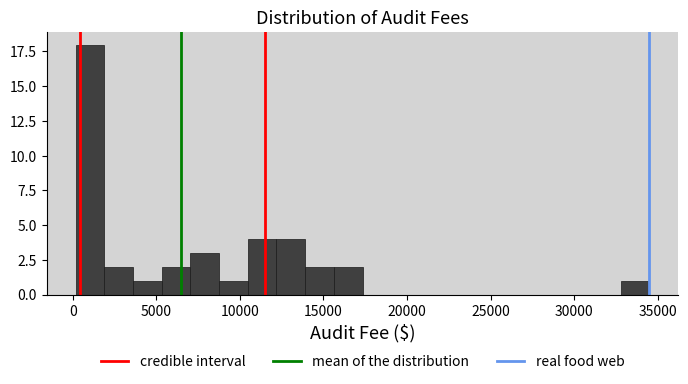

Read against the x-axis, roughly where is the centre of the tallest bar?

1000